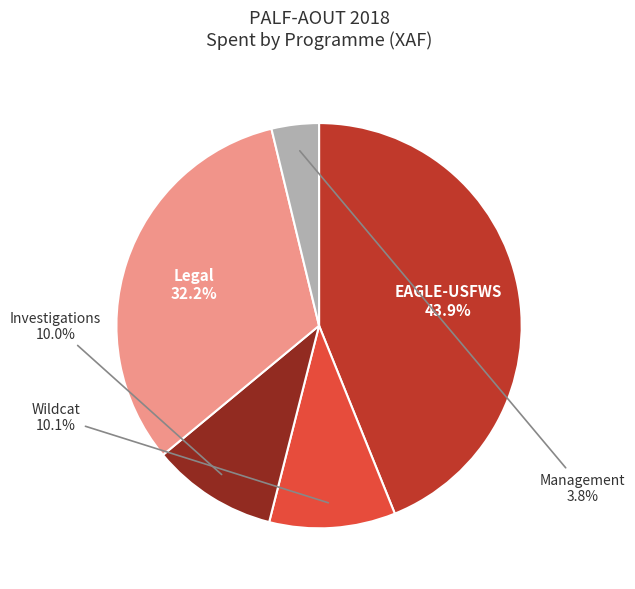

Is there any slice that represents more than half of the pie?

No